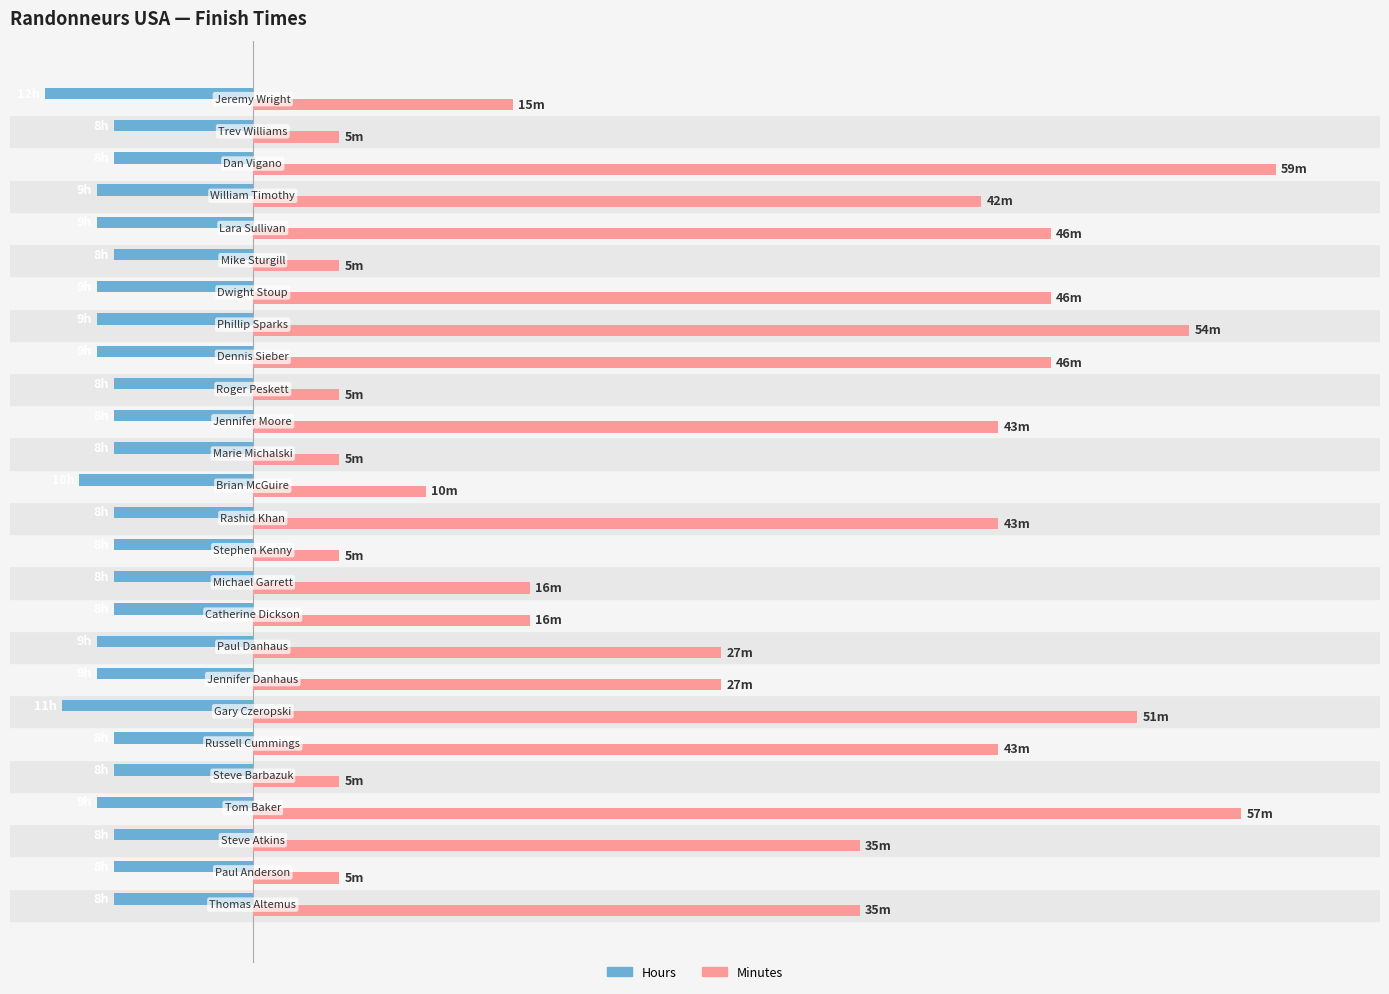

What are all the series names shown in the legend?

Hours, Minutes